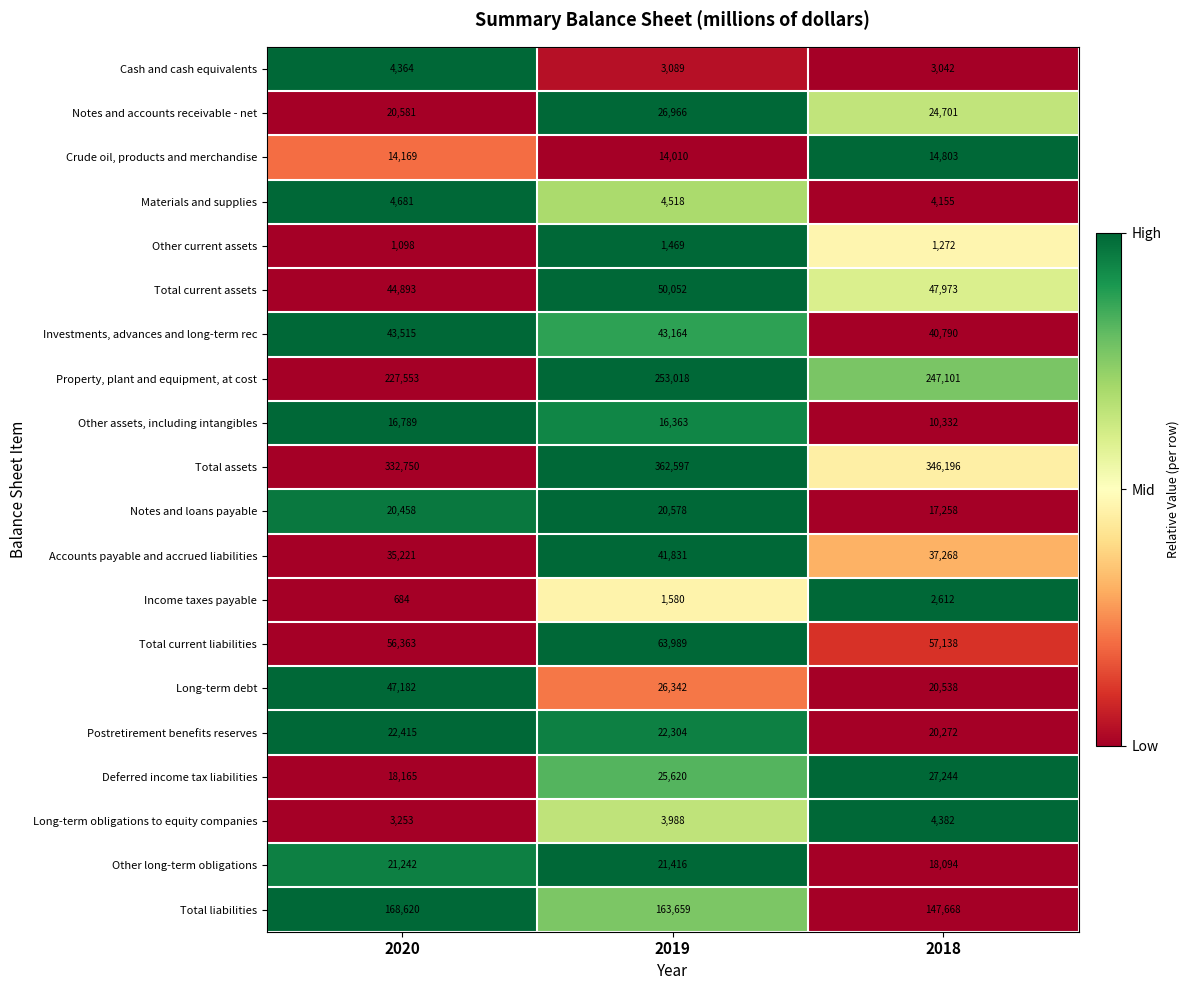

At which category does the chart reach its peak across all series?

2019